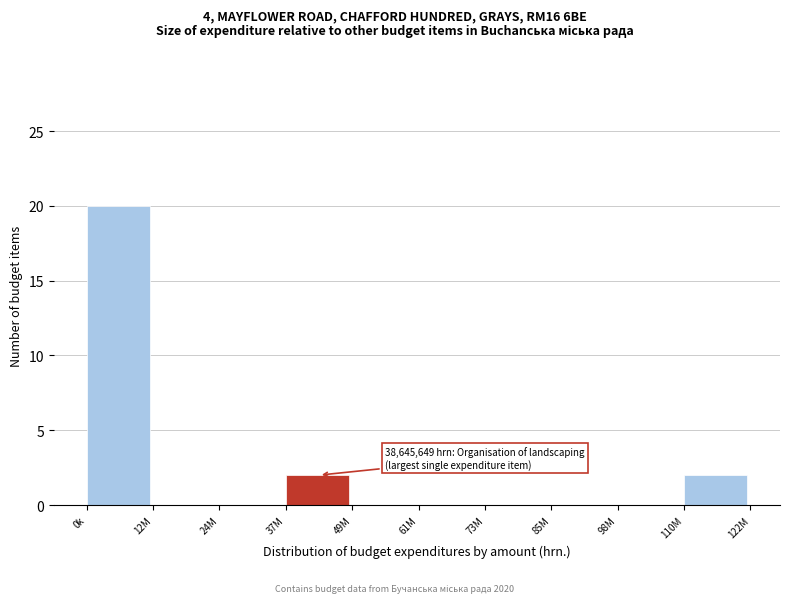

Reading right to left, transcribe all the data shown in this chart.

110M=2	98M=0	85M=0	73M=0	61M=0	49M=0	37M=2	24M=0	12M=0	0k=20